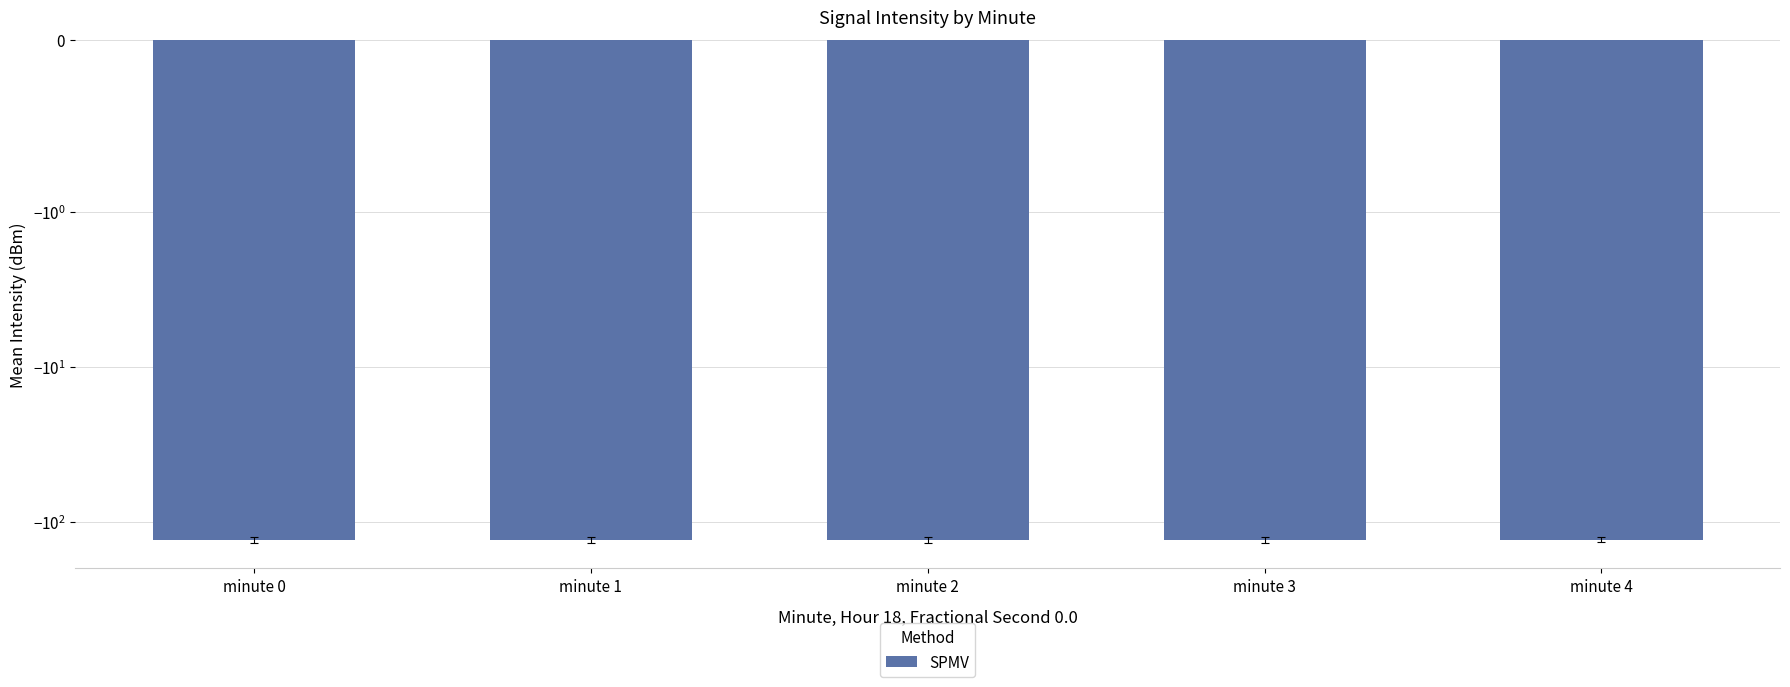

What is the difference between the second highest and minimum values?

0.7